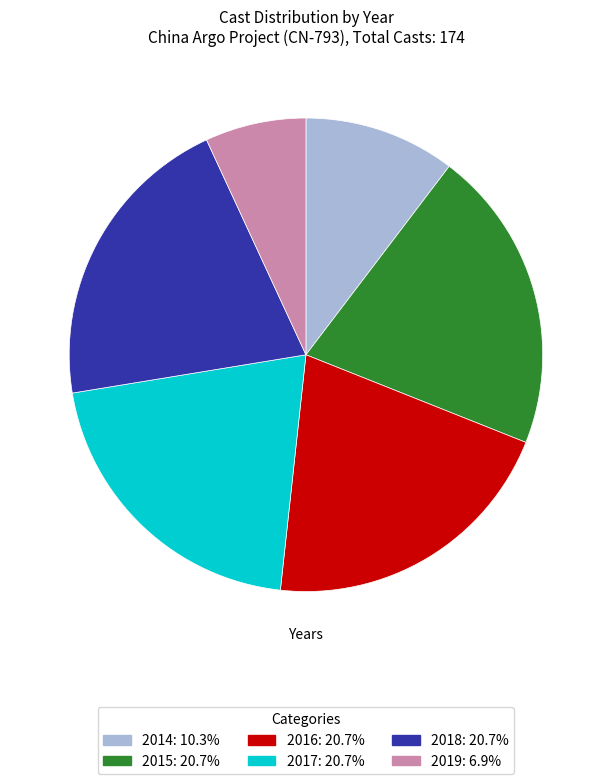

Does any single category account for the majority?

No